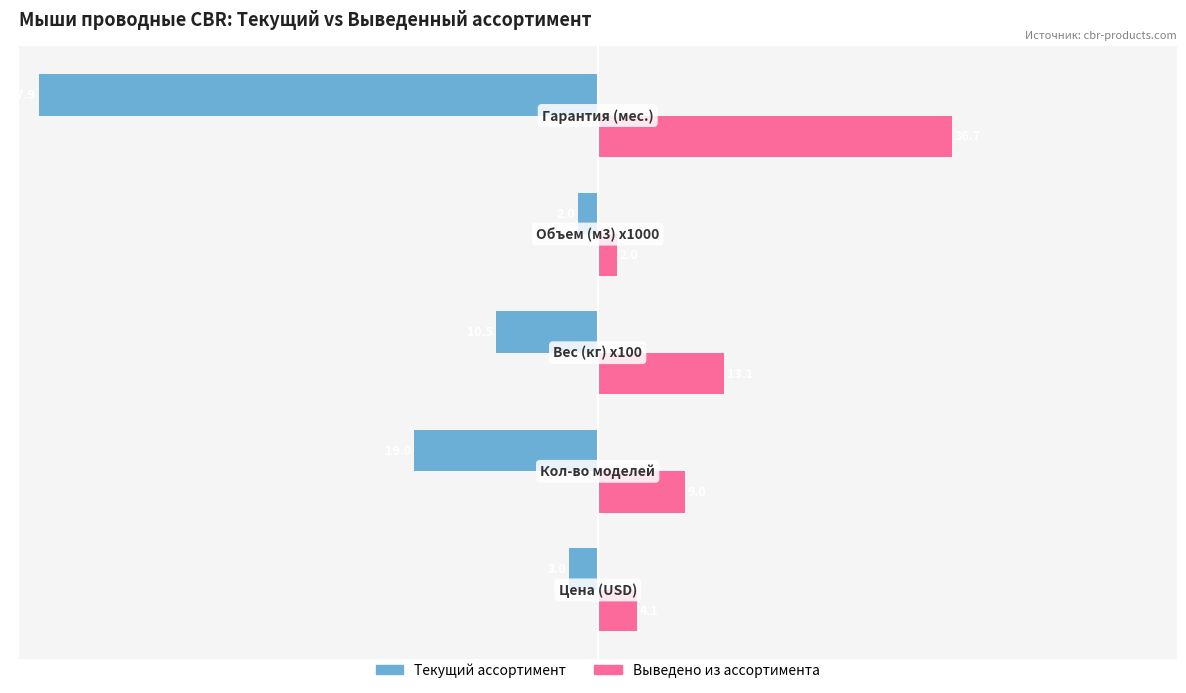

What is the minimum value shown in the chart?

-57.9